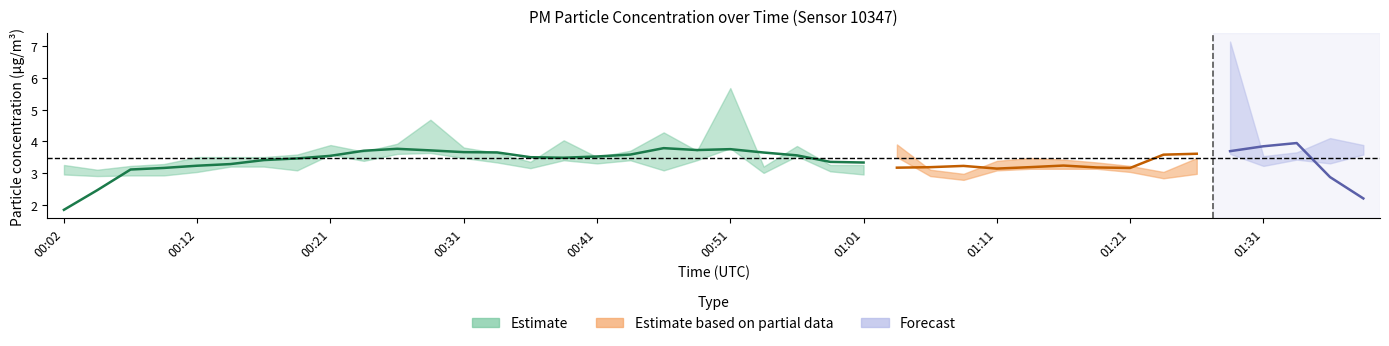

How many values in the P1 series are below 3?

1